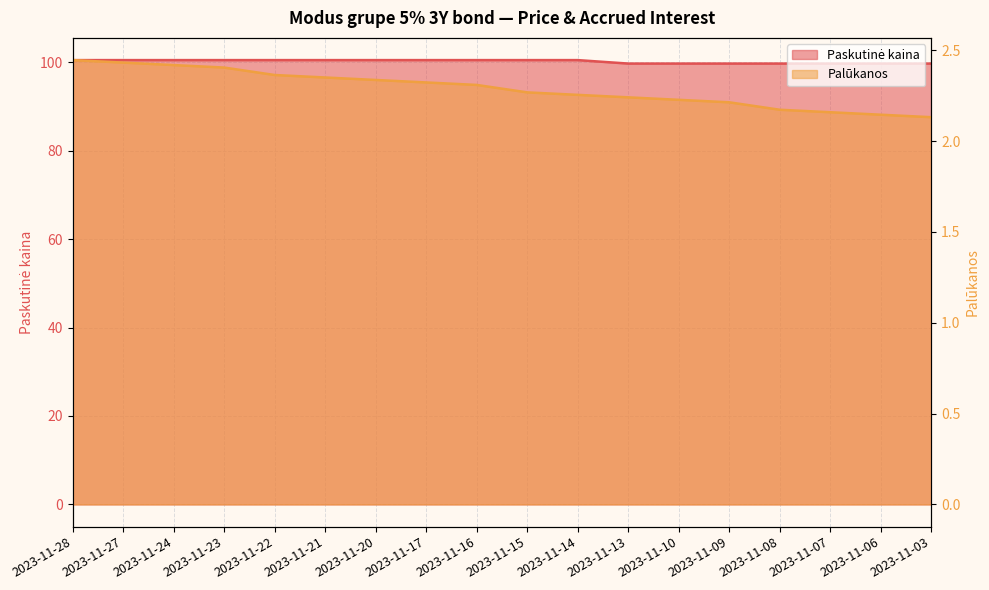

What is the maximum value for Palūkanos?

2.4